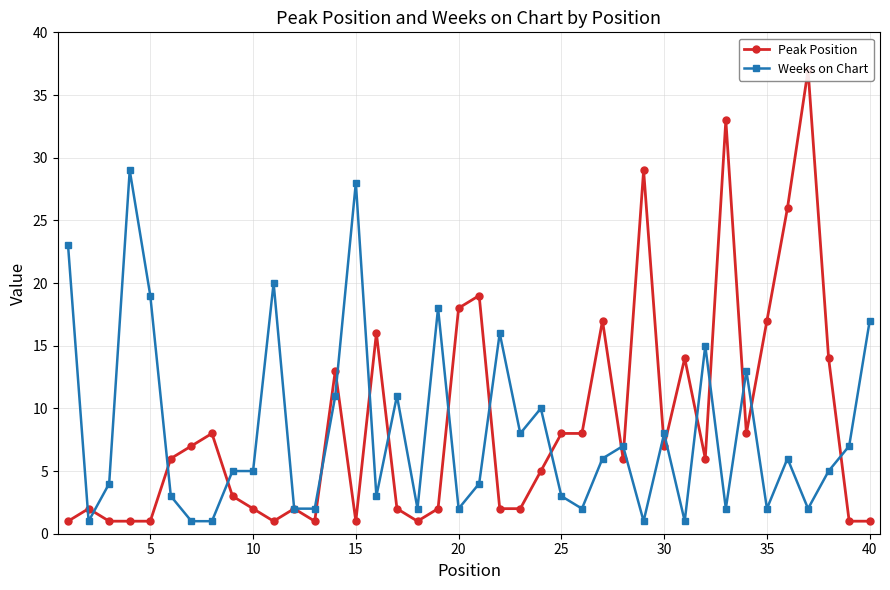

True or false: Weeks on Chart has more than 1 interior local peaks.

True